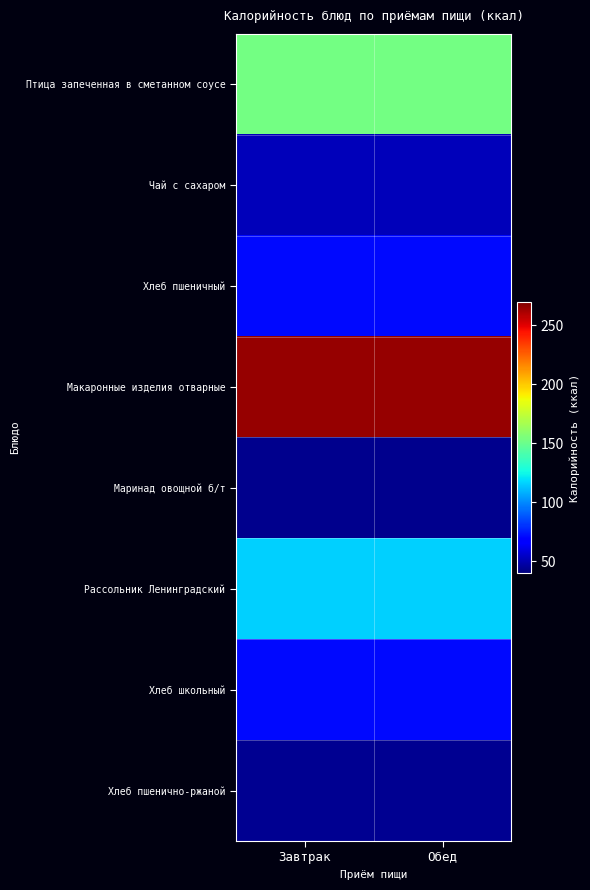

Reading left to right, transcribe all the data shown in this chart.

Птица запеченная в сметанном соусе: Завтрак=153	Обед=153
Чай с сахаром: Завтрак=52	Обед=52
Хлеб пшеничный: Завтрак=71	Обед=71
Макаронные изделия отварные: Завтрак=265	Обед=265
Маринад овощной б/т: Завтрак=43	Обед=43
Рассольник Ленинградский: Завтрак=116	Обед=116
Хлеб школьный: Завтрак=71	Обед=71
Хлеб пшенично-ржаной: Завтрак=44	Обед=44